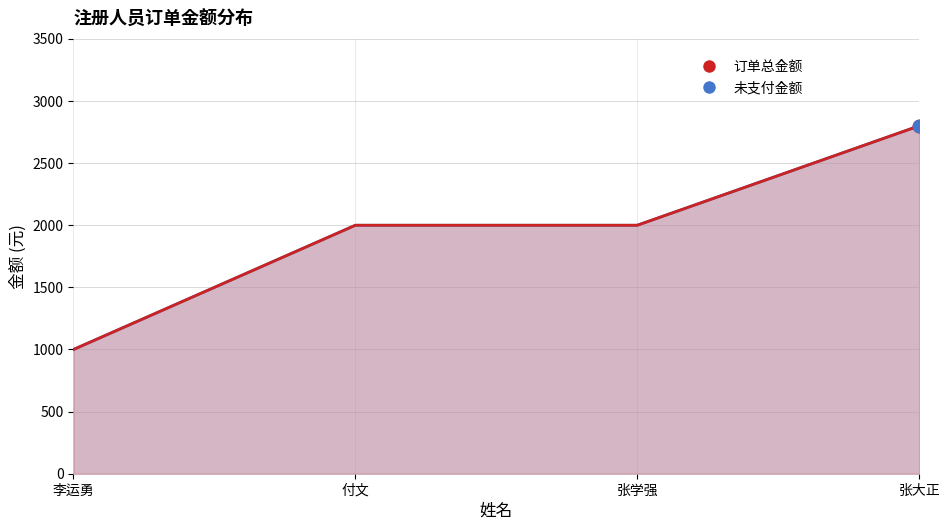

Which series contains the highest Y value?

订单总金额